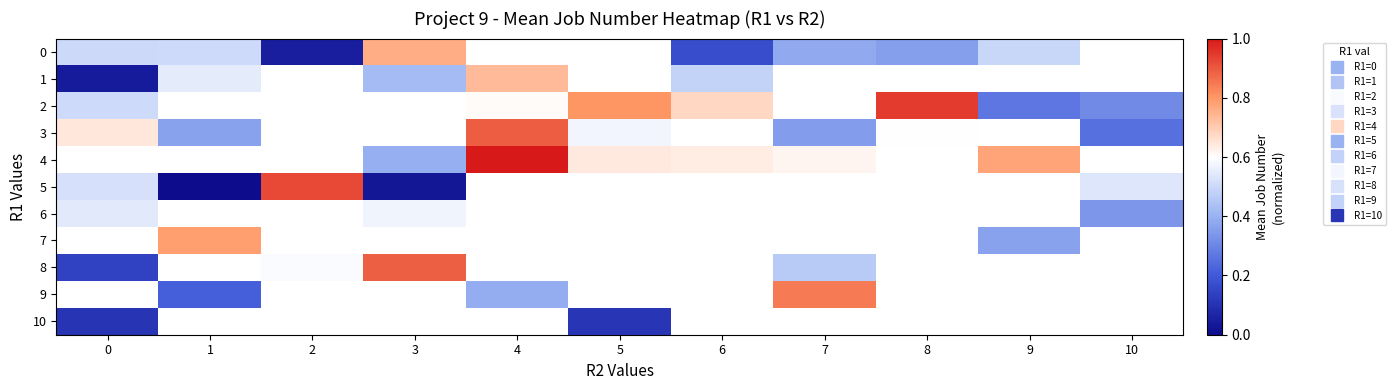

Which category has the highest value across all series?

4